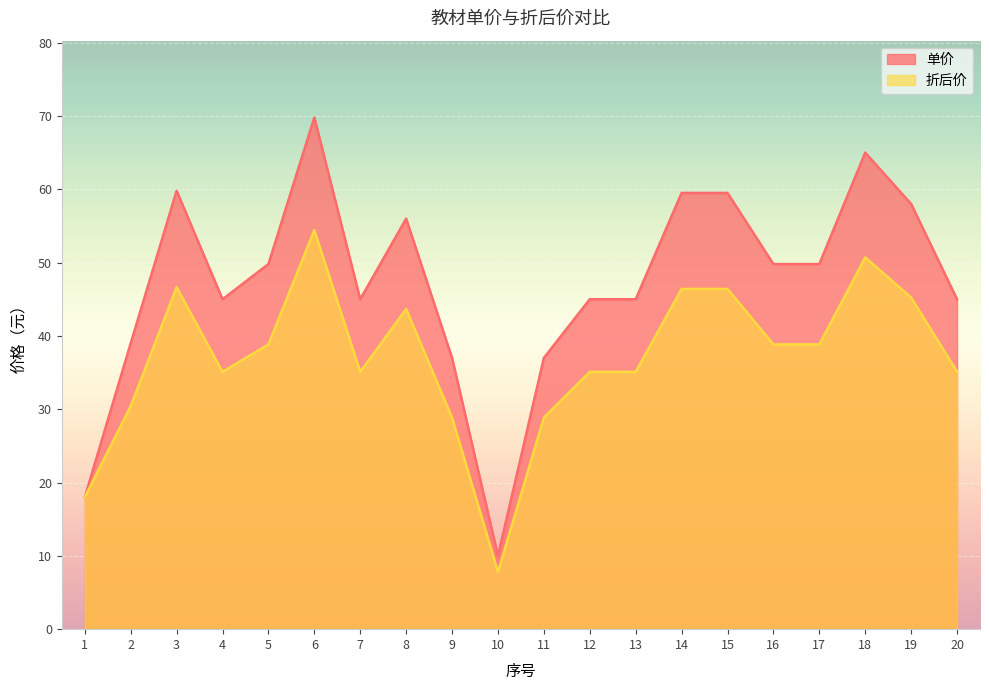

What is the total value across all series at 1?

36.0